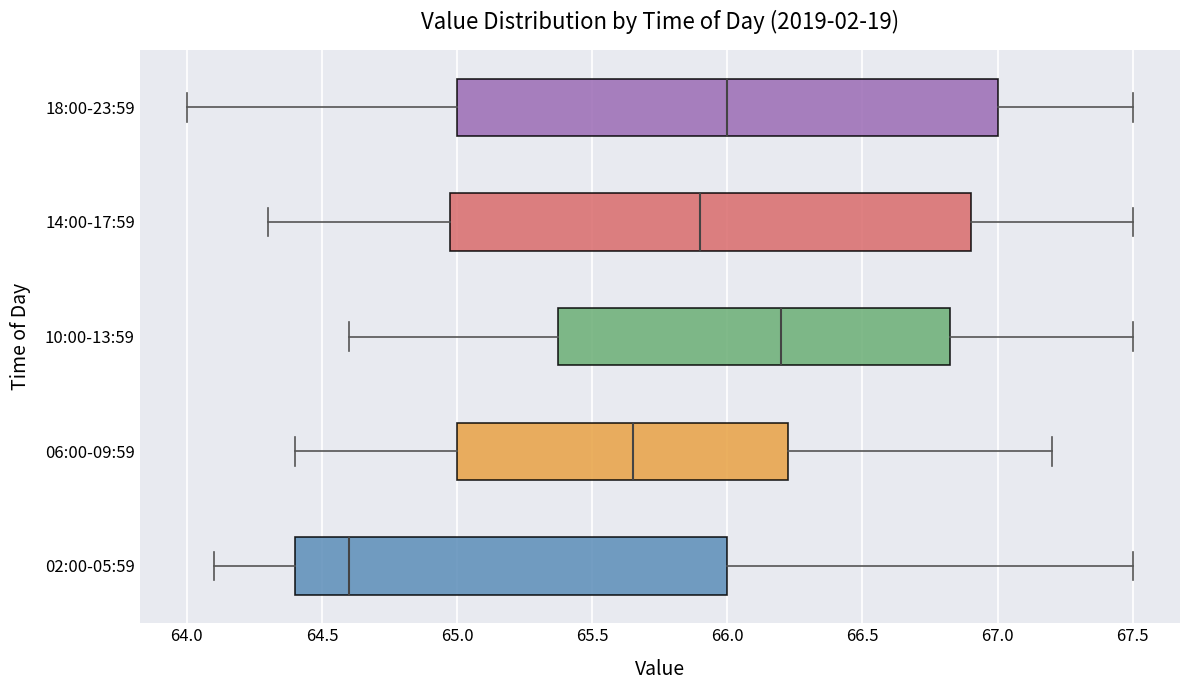

Reading bottom to top, transcribe this box plot: for each box, give where its median line is, the range the box spans, and where its two whiskers end, as read against the x-axis. The values are not printed on the chart, so give them approximately, as read against the axis.

02:00-05:59: median 64.60, box 64.40 to 66.00, whiskers 64.10 to 67.50
06:00-09:59: median 65.65, box 65.00 to 66.25, whiskers 64.40 to 67.20
10:00-13:59: median 66.20, box 65.40 to 66.85, whiskers 64.60 to 67.50
14:00-17:59: median 65.90, box 65.00 to 66.90, whiskers 64.30 to 67.50
18:00-23:59: median 66.00, box 65.00 to 67.00, whiskers 64.00 to 67.50